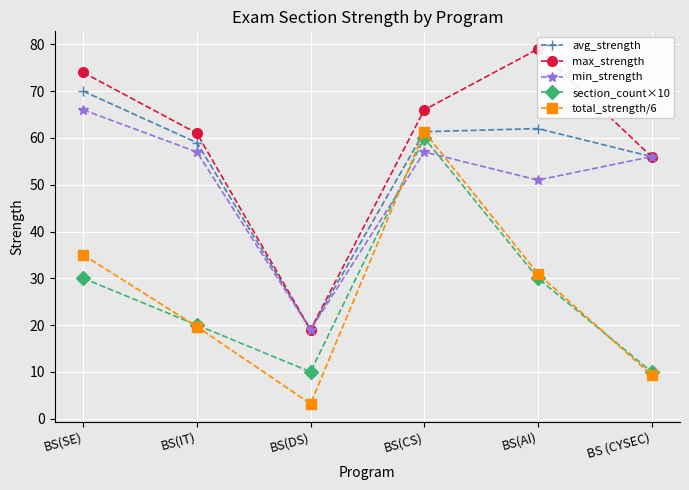

At which category does avg_strength reach its first local peak?

BS(AI)